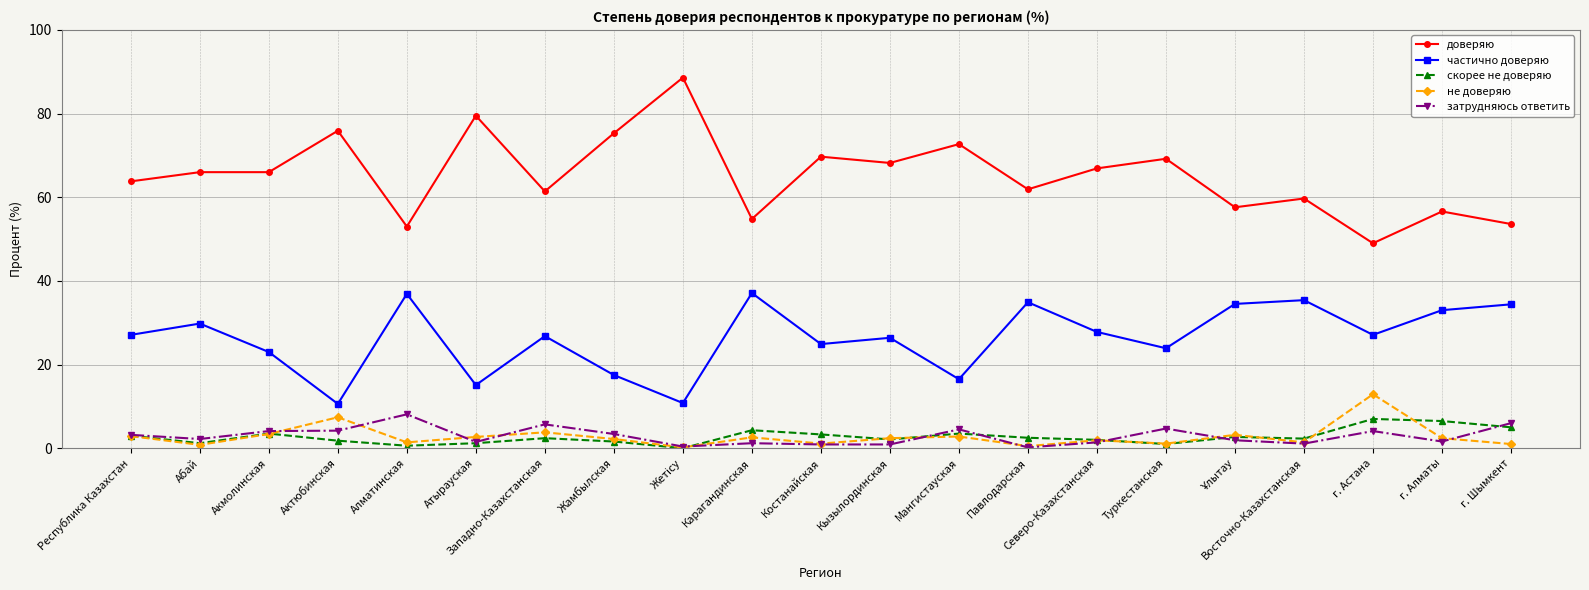

True or false: затрудняюсь ответить and не доверяю cross at least once.

True